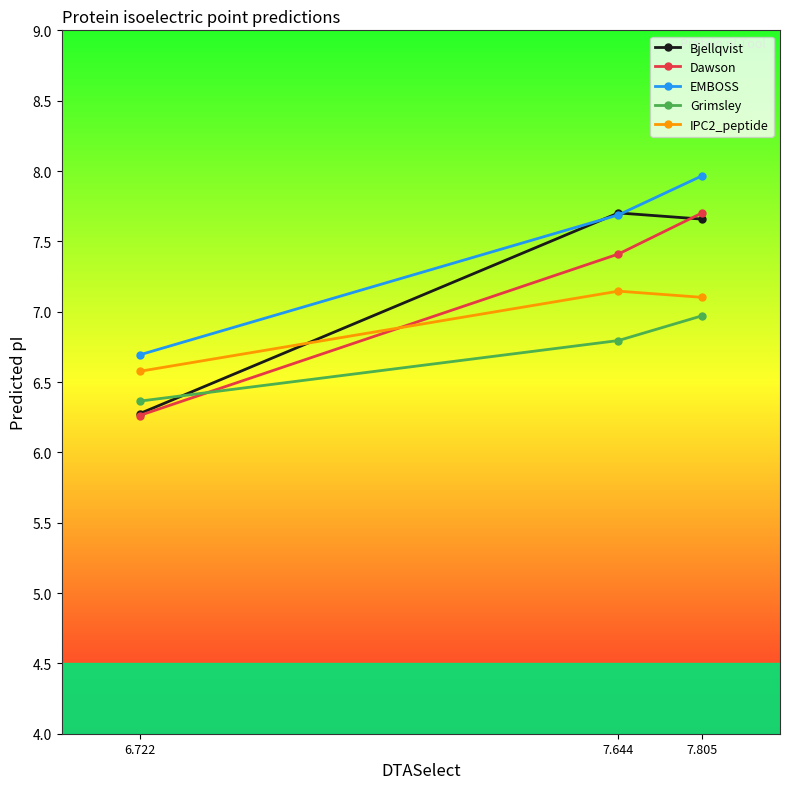

The value of Dawson at 6.722 is 6.3. True or false?

True